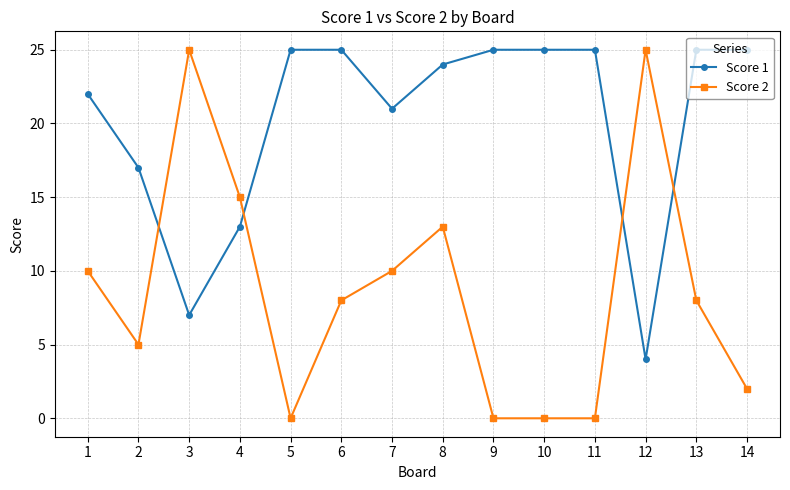

The value of Score 2 at 4 is 15. True or false?

True